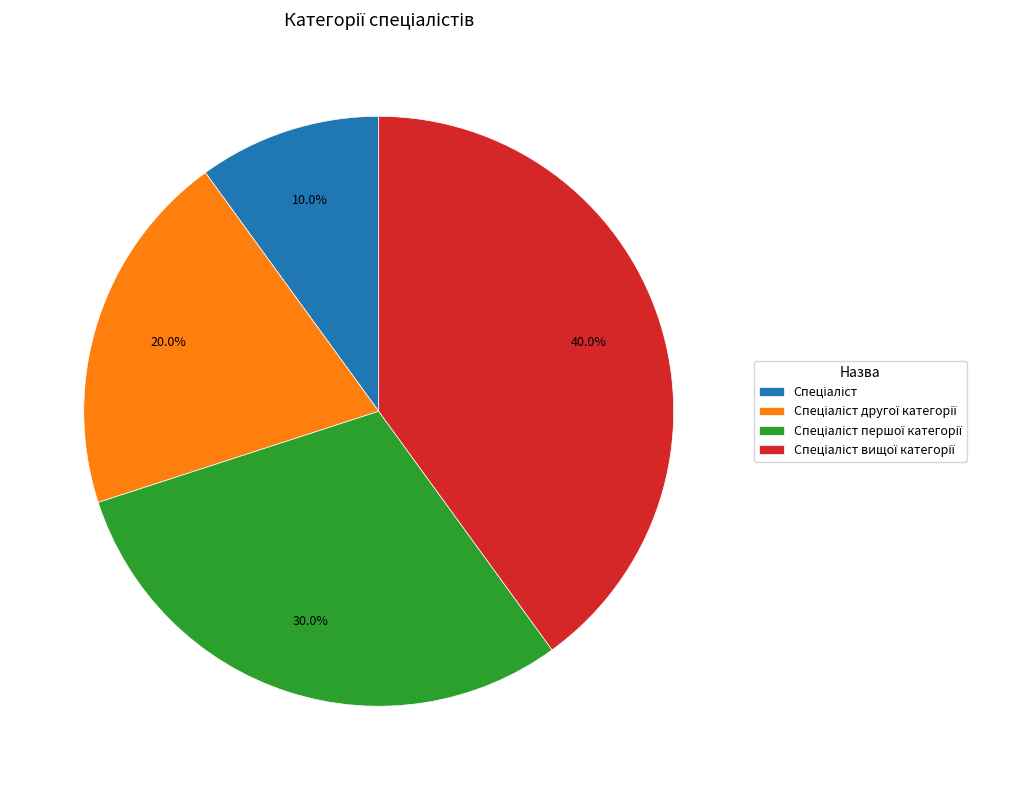

Is there a majority slice in this chart?

No